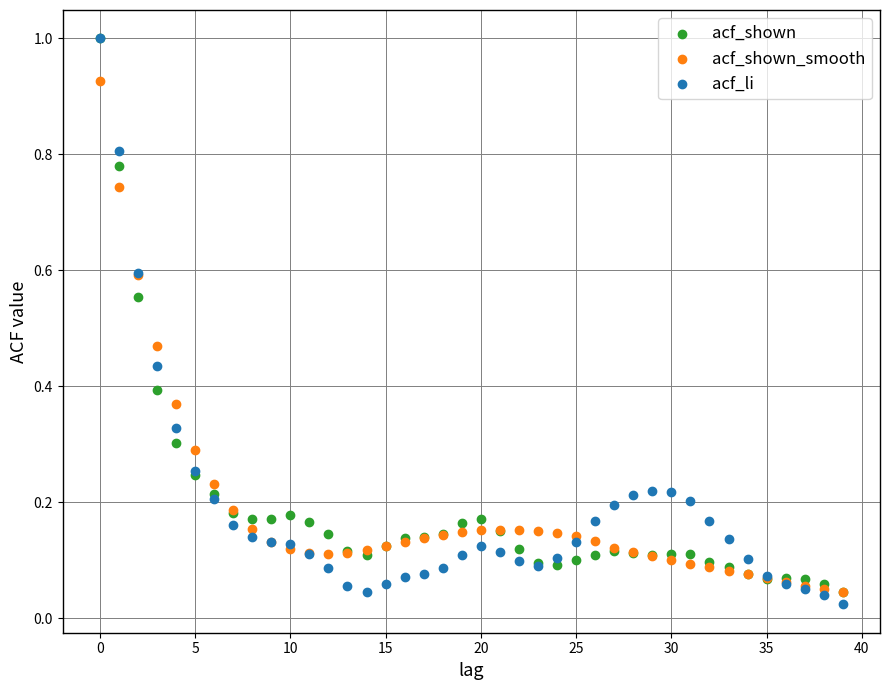

Which series reaches the minimum Y coordinate?

acf_li